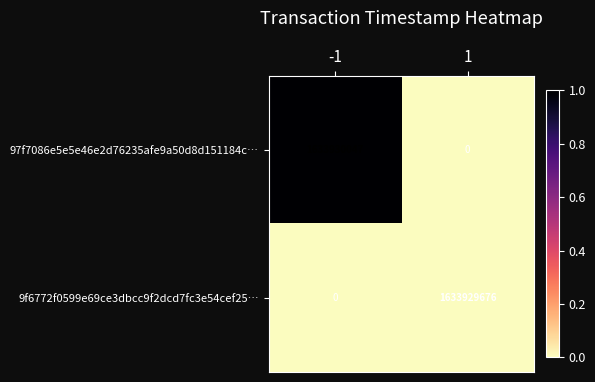

How many positive values does the 9f6772f0599e69ce3dbcc9f2dcd7fc3e54cef25… series have?

1